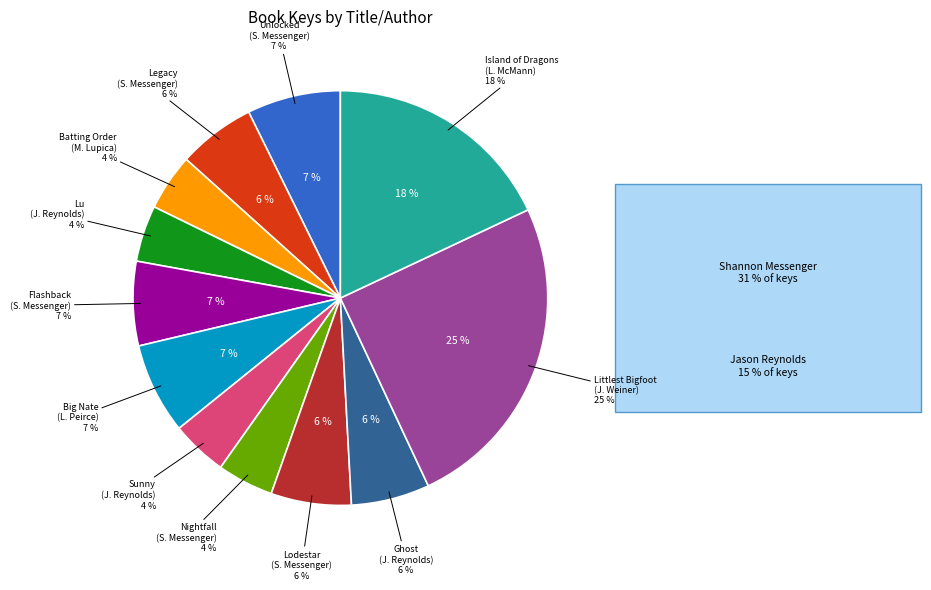

What percentage is the Jennifer Weiner (1930733) slice, to the nearest percent?

25%